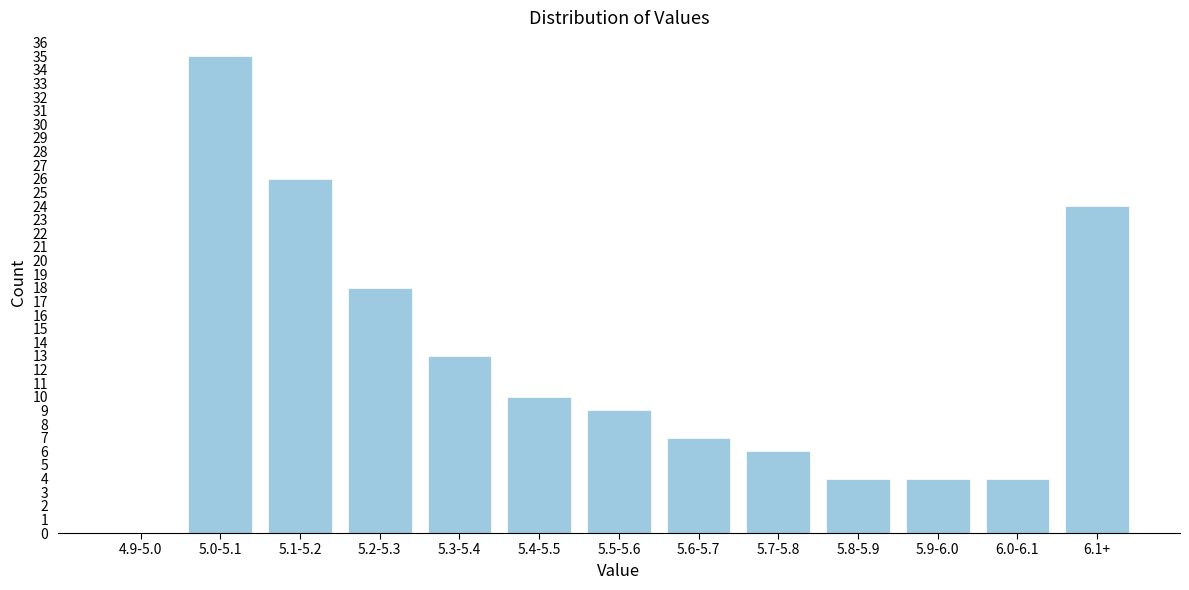

Reading left to right, transcribe all the data shown in this chart.

4.9-5.0=0	5.0-5.1=35	5.1-5.2=26	5.2-5.3=18	5.3-5.4=13	5.4-5.5=10	5.5-5.6=9	5.6-5.7=7	5.7-5.8=6	5.8-5.9=4	5.9-6.0=4	6.0-6.1=4	6.1+=24